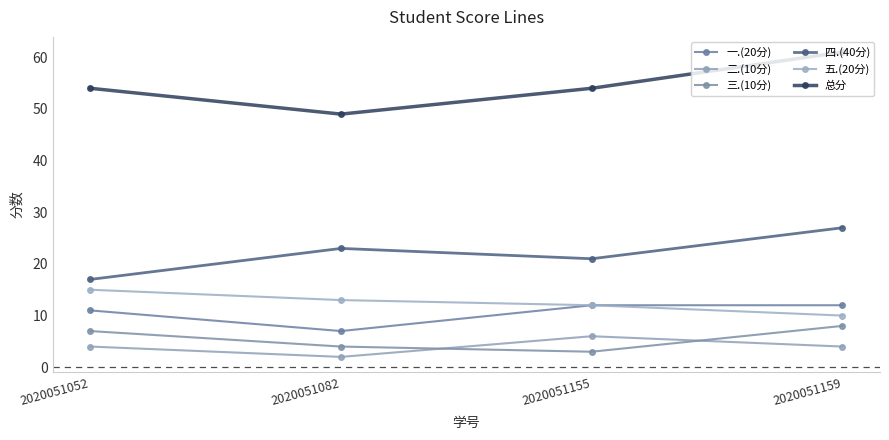

What is the value of the 总分 point at the 4th from the left?

61